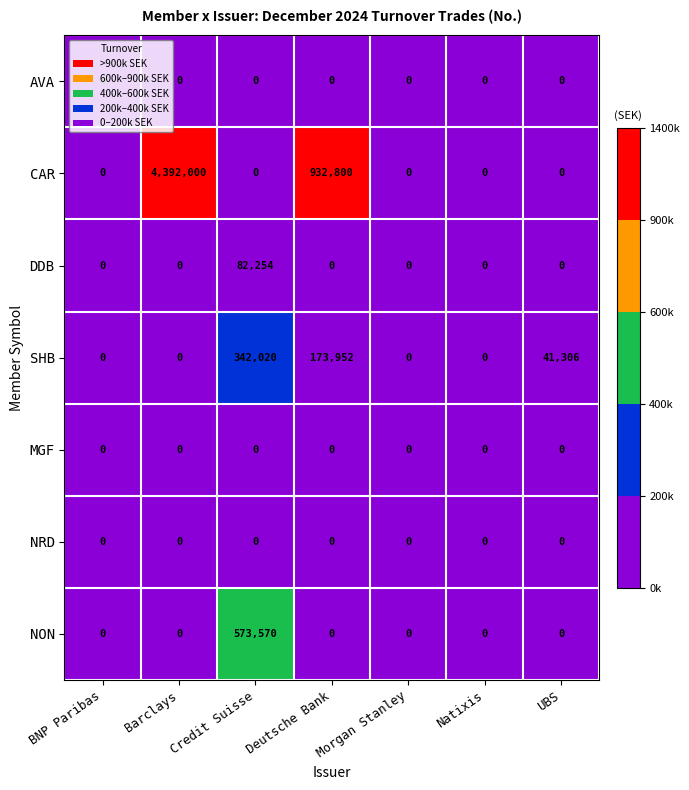

At how many categories does at least one series exceed 4082123?

1